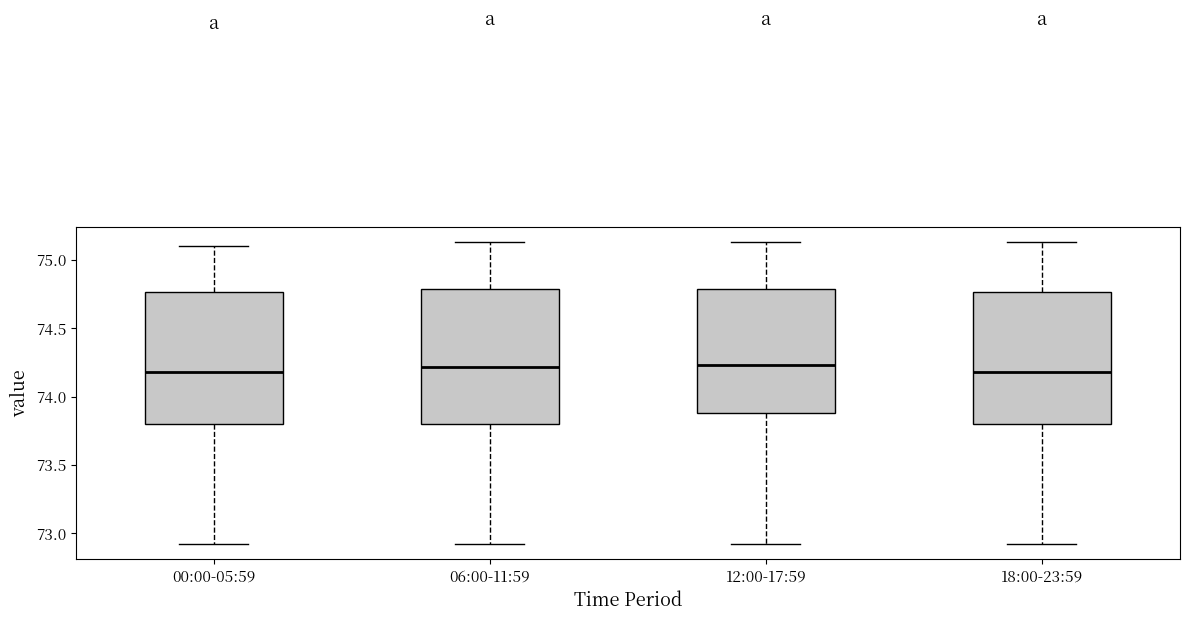

Where is the lower edge of the box for 06:00-11:59 on the y-axis? The values are not printed on the chart, so give them approximately, as read against the axis.

73.80